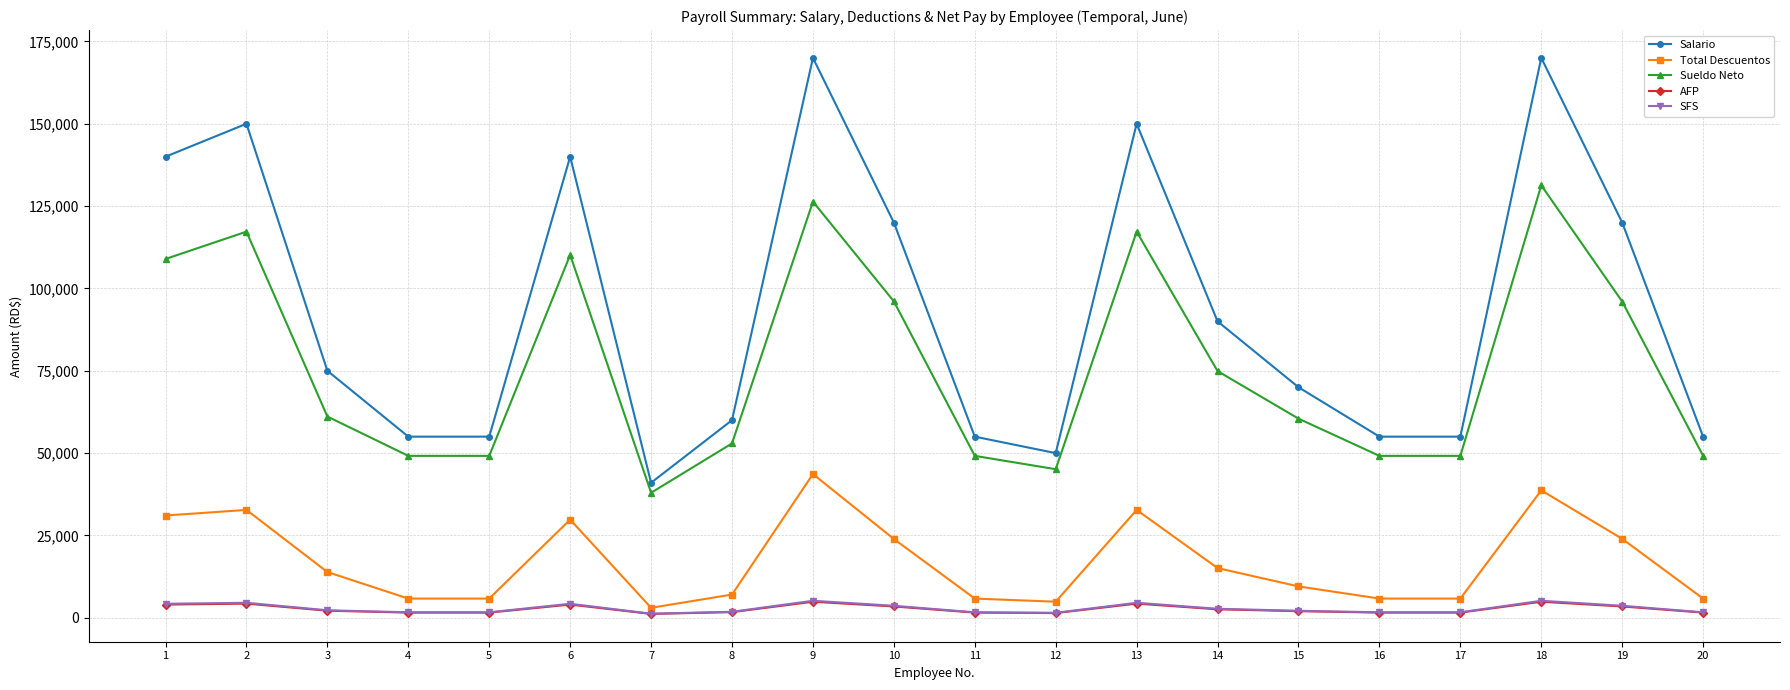

True or false: SFS and Sueldo Neto intersect in this chart.

False